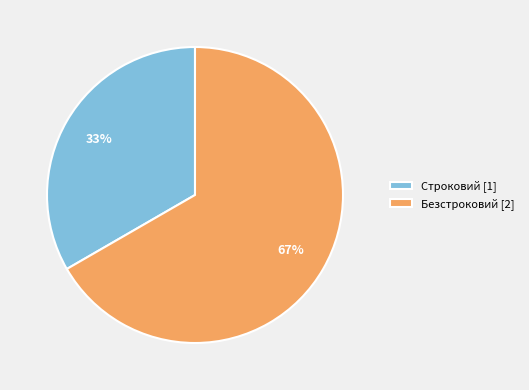

Approximately how many times larger is the value at Строковий compared to Безстроковий?

0.5